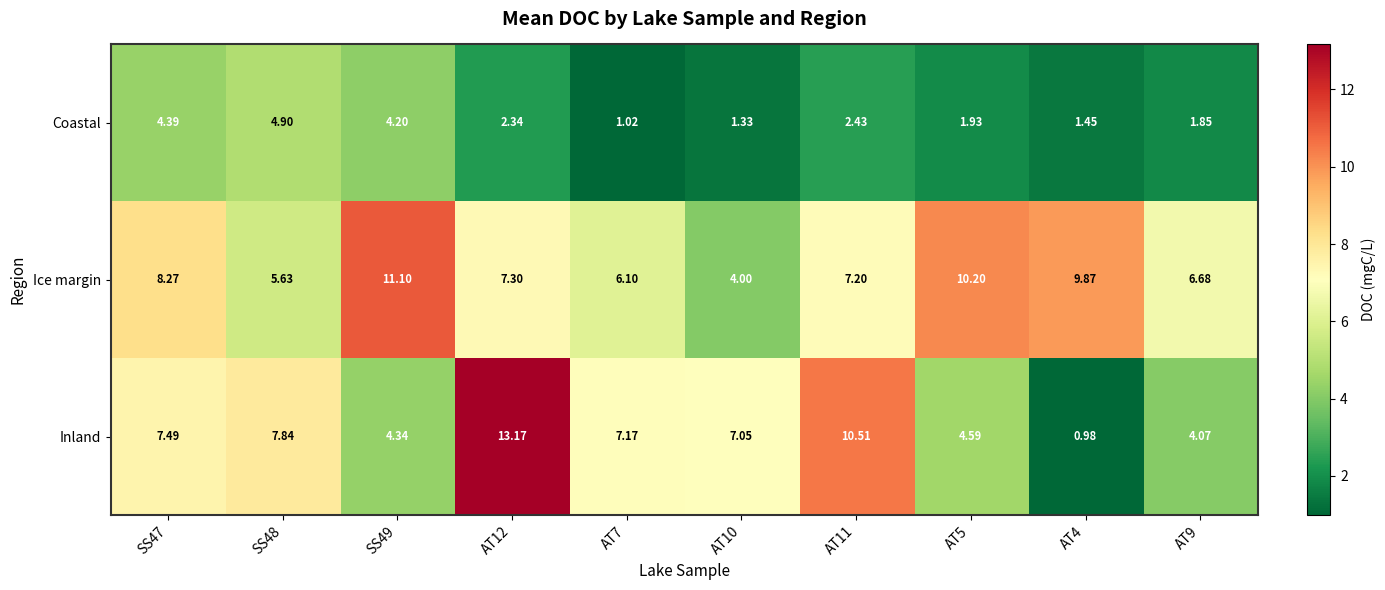

Which series has the largest range (max minus min)?

Inland